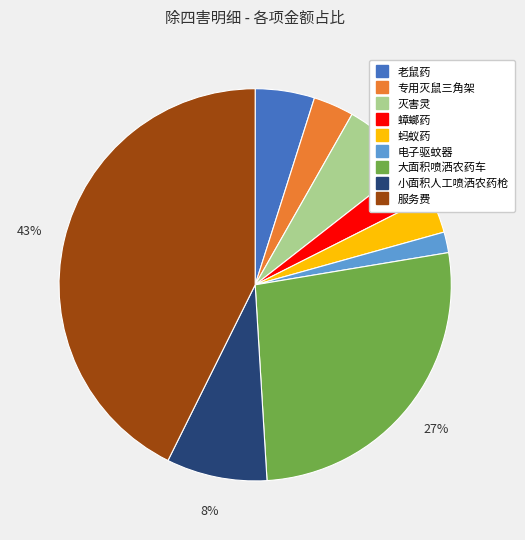

Which slice is the largest?

服务费